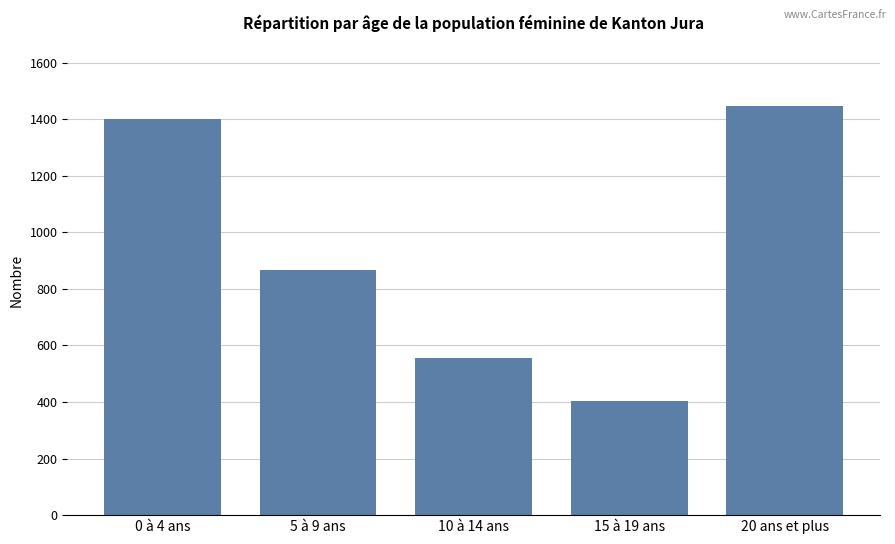

What is the greatest value displayed?

1445